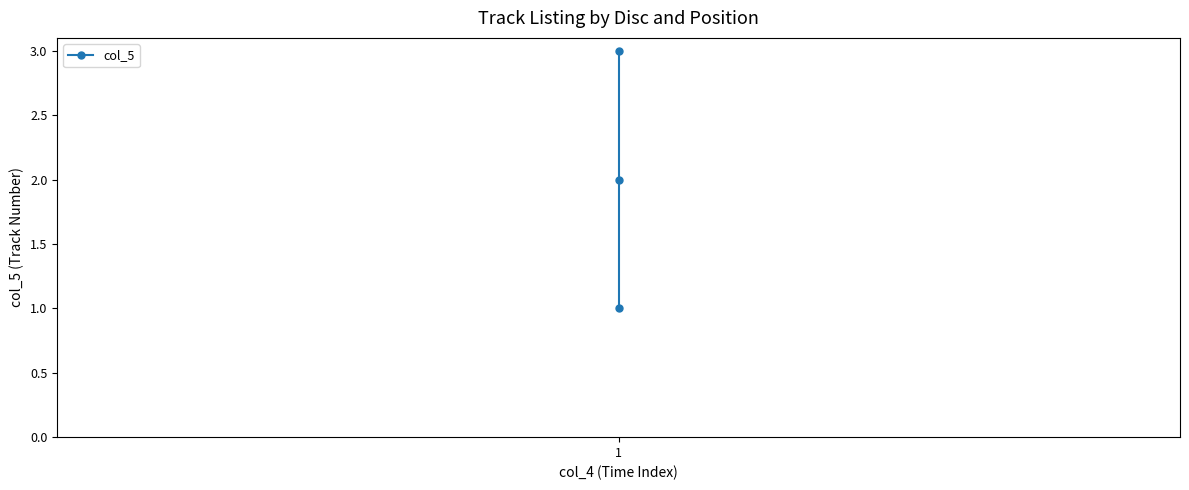

Does the chart display data point markers on the line(s)?

Yes